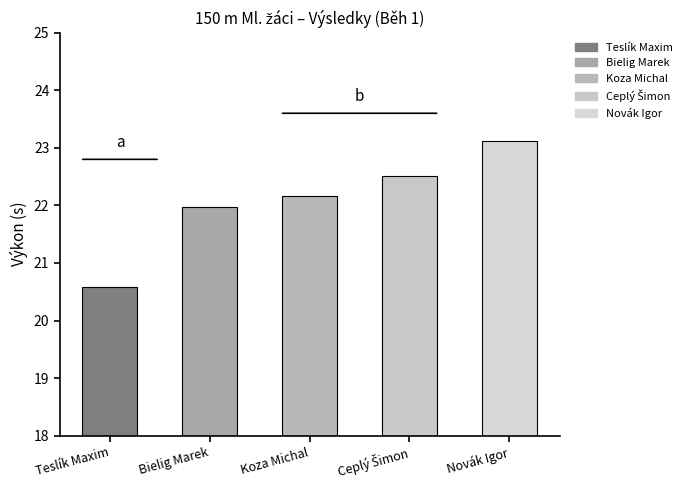

What is the change in value from Teslík Maxim to Koza Michal?

+1.6